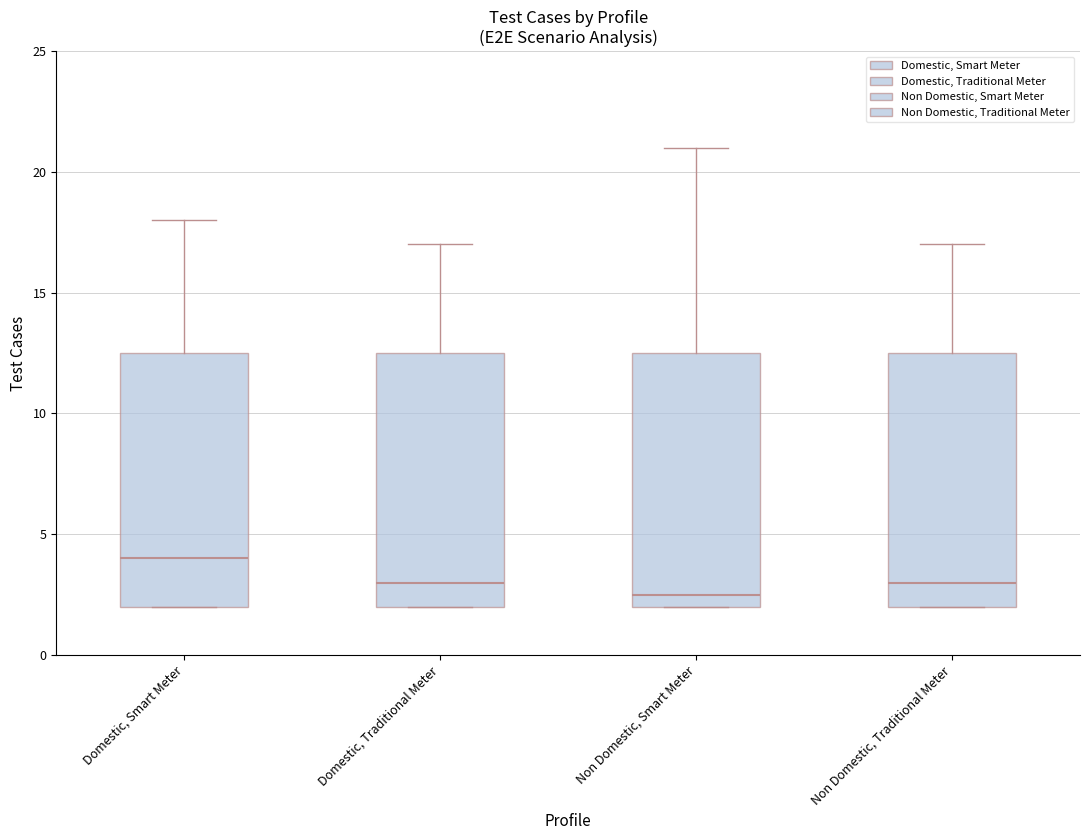

Which box has the highest median line?

Domestic, Smart Meter